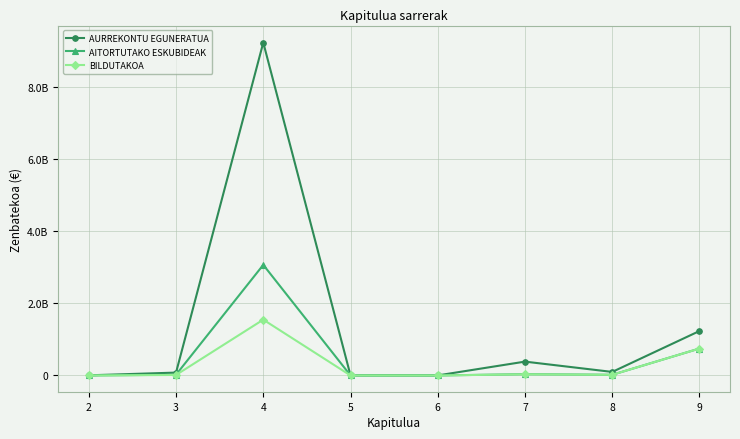

Does the chart have visible grid lines?

Yes